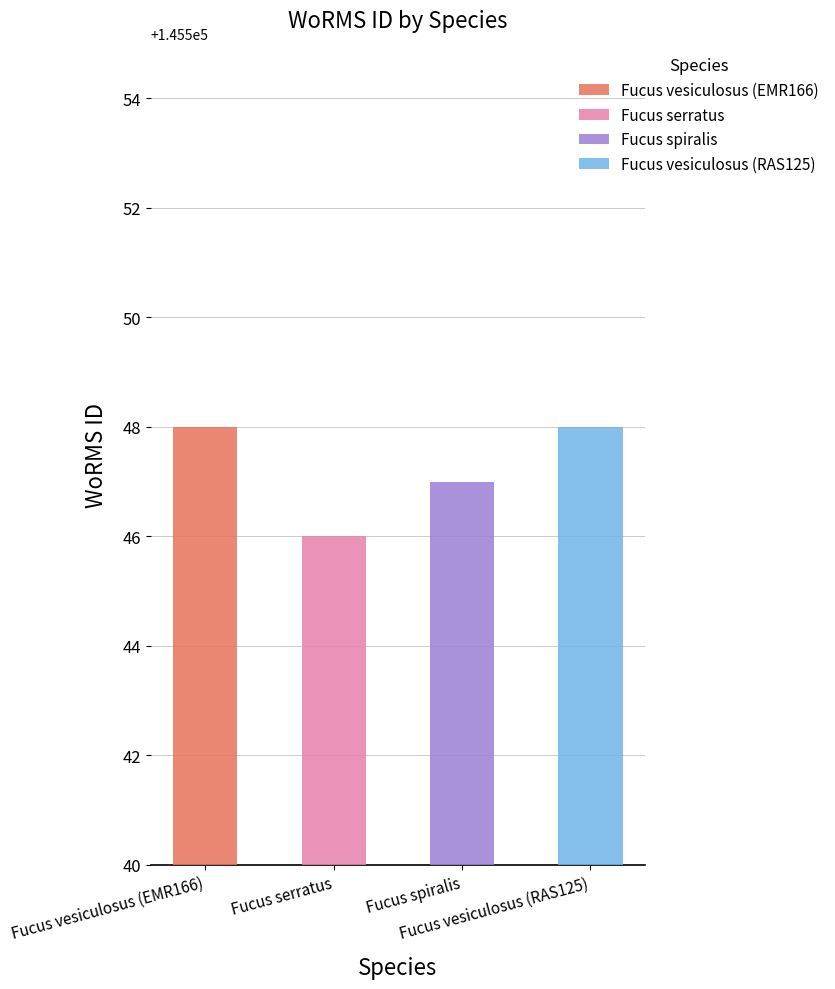

Where is the data nearest to the value 145547?

Fucus spiralis